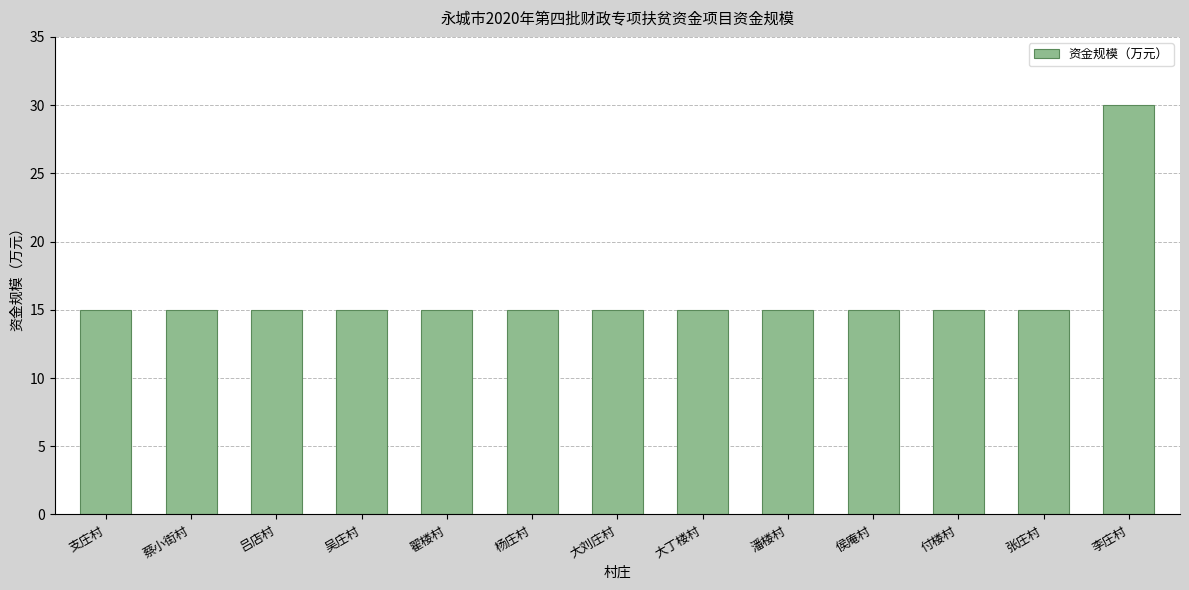

The chart shows a value of 15 at 大丁楼村. True or false?

True